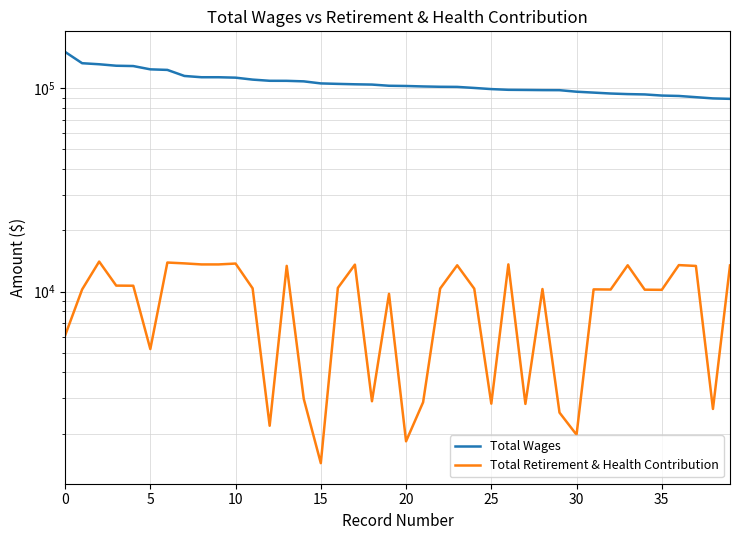

What is the total value across all series at 35?

128722